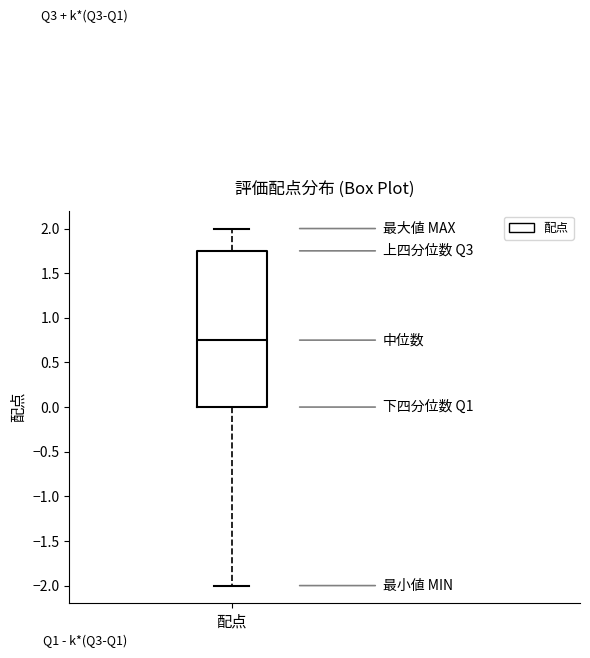

Transcribe this box plot: give where the median line is, the range the box spans, and where the two whiskers end, as read against the y-axis. The values are not printed on the chart, so give them approximately, as read against the axis.

median 0.75, box 0.00 to 1.75, whiskers -2.00 to 2.00